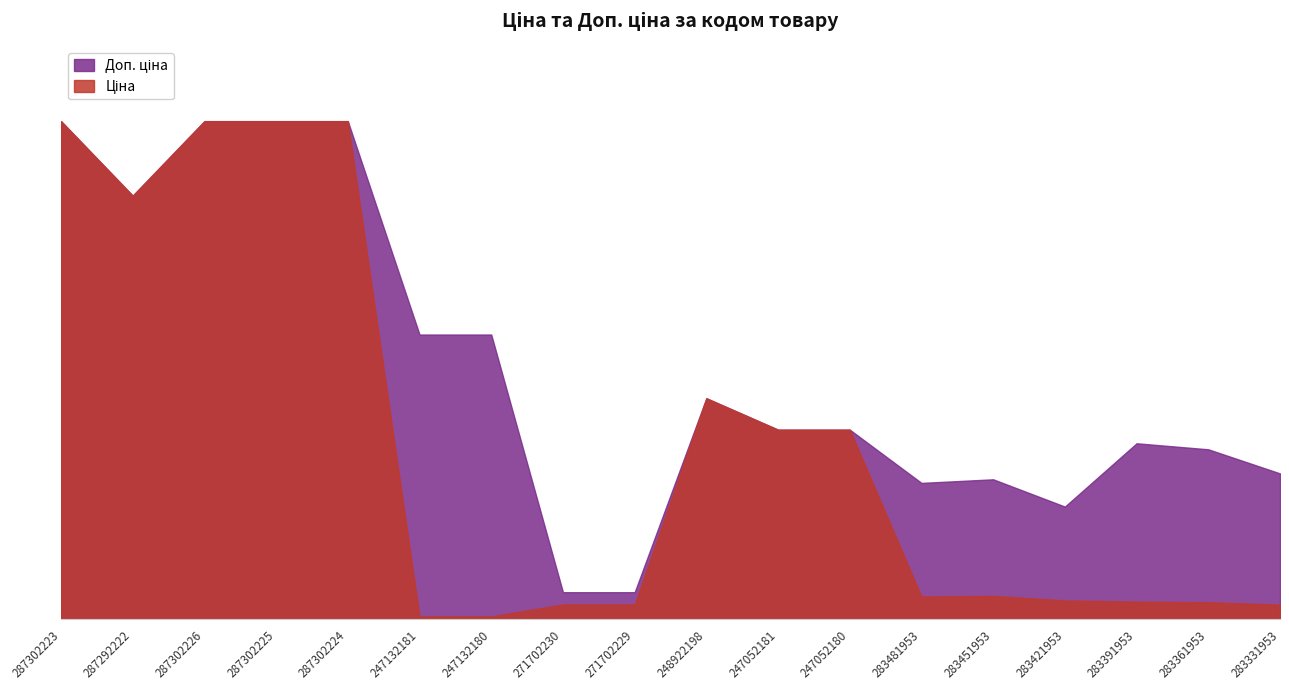

How many interior local valleys does the Ціна series have?

2